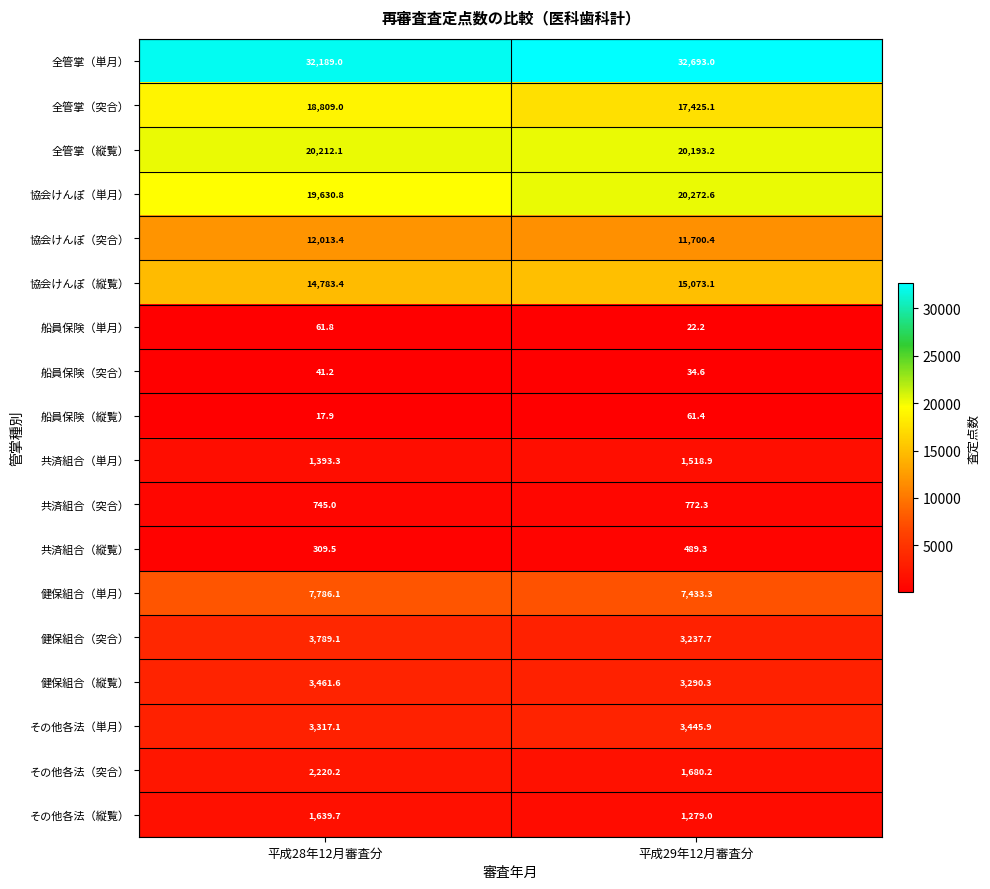

At which label does 全管掌（縦覧） reach its minimum?

平成29年12月審査分